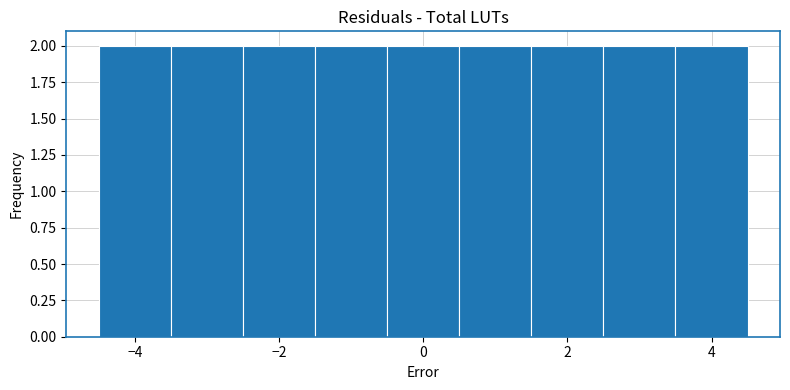

Reading left to right, transcribe this chart: for each bar, give the range it covers on the x-axis and its height. Neither the bar edges nor the heights are printed on the chart, so give them approximately, as read against the axes.

-4.5 to -3.5: 2
-3.5 to -2.5: 2
-2.5 to -1.5: 2
-1.5 to -0.5: 2
-0.5 to 0.5: 2
0.5 to 1.5: 2
1.5 to 2.5: 2
2.5 to 3.5: 2
3.5 to 4.5: 2